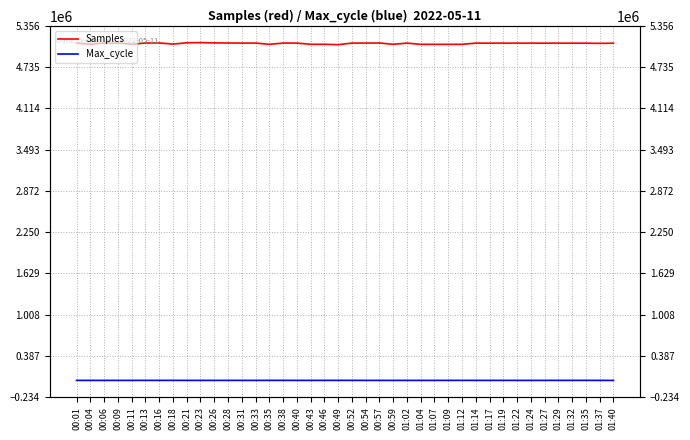

In Samples, how many points are lower than both neighbors (excluding endpoints)?

13